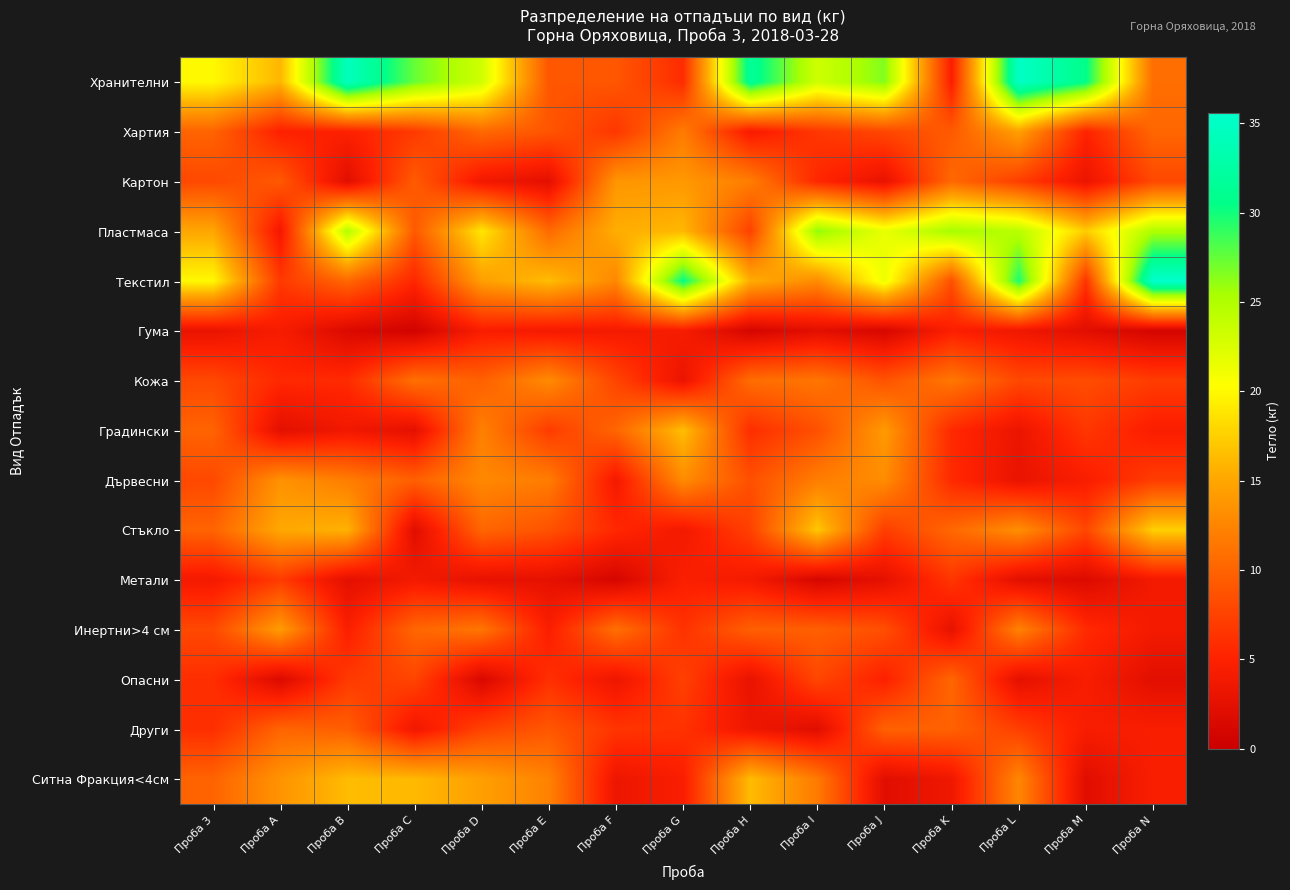

Rank the series at Проба D from lowest to highest value.

Опасни, Метали, Картон, Гума, Други, Кожа, Стъкло, Хартия, Инертни>4 см, Градински, Дървесни, Текстил, Ситна Фракция<4см, Пластмаса, Хранителни